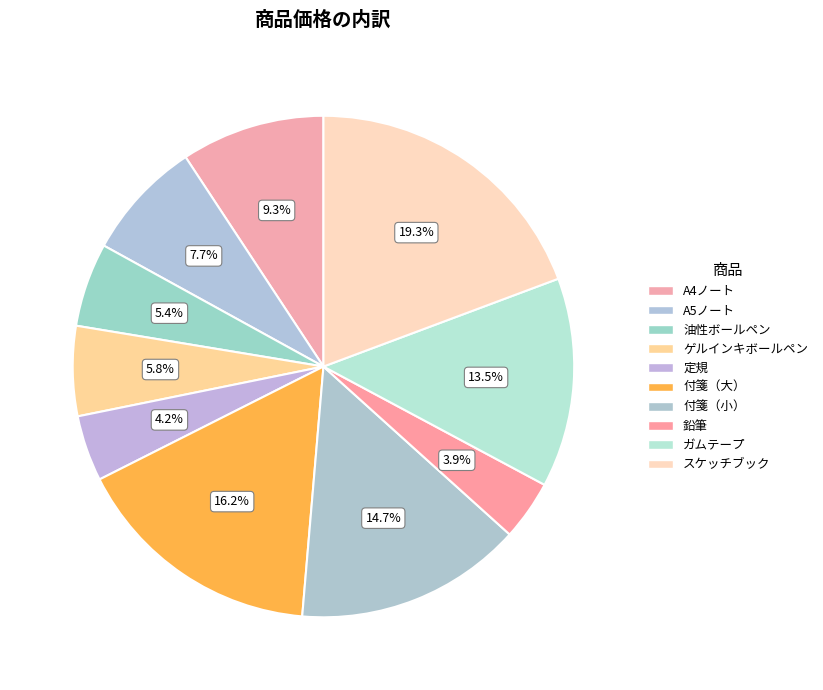

Approximately how many times larger is the value at 油性ボールペン compared to ガムテープ?

0.4